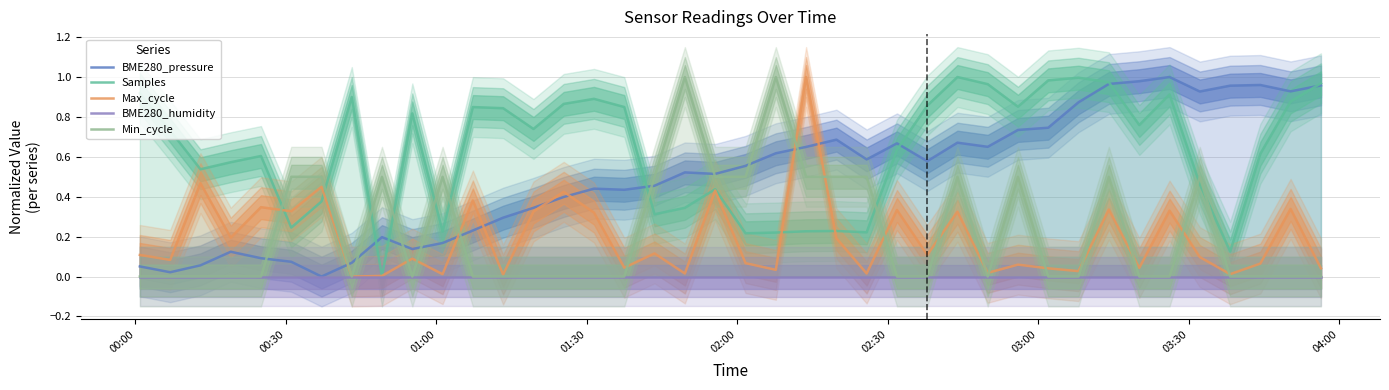

Which series ends up on top after the final intersection of BME280_pressure and Samples?

Samples